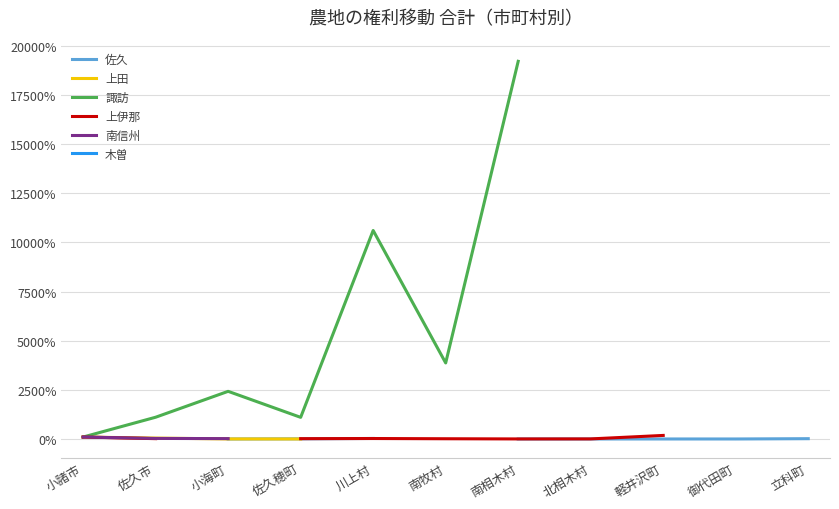

Does the chart have visible grid lines?

Yes